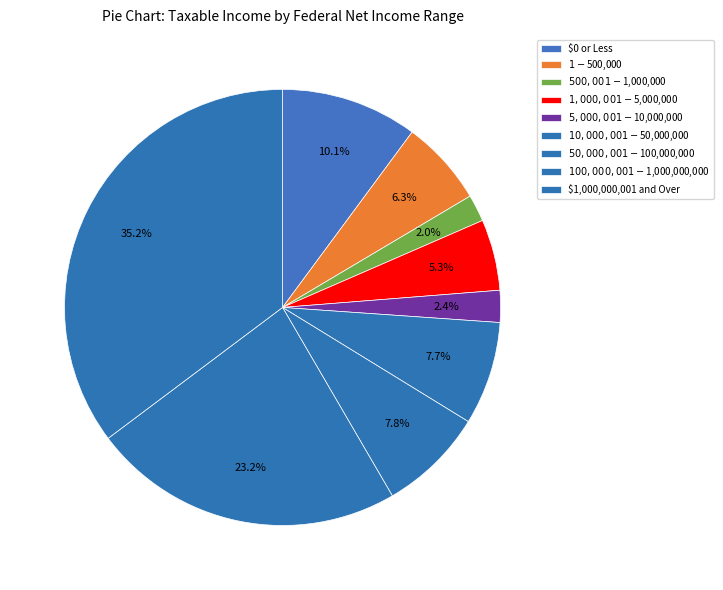

Is there any slice that represents more than half of the pie?

No